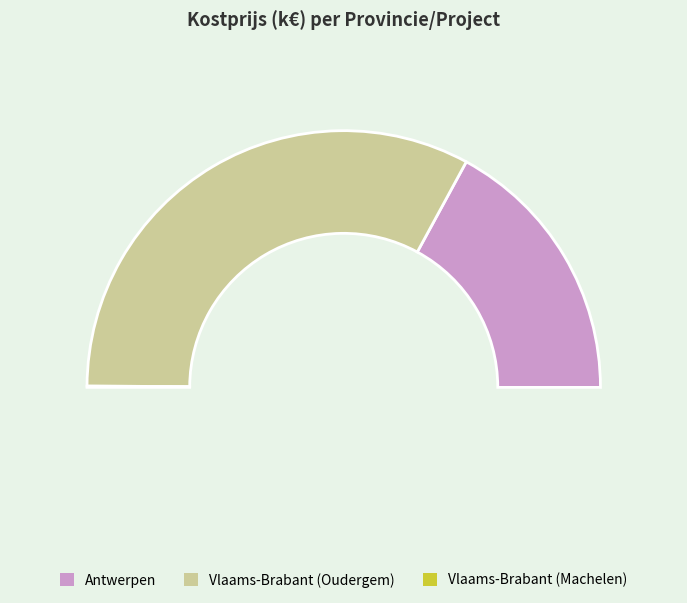

What portion of the pie excludes Antwerpen?

65.8%